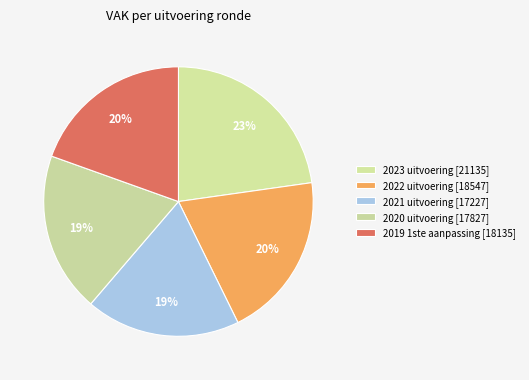

How many segments does this pie chart have?

5